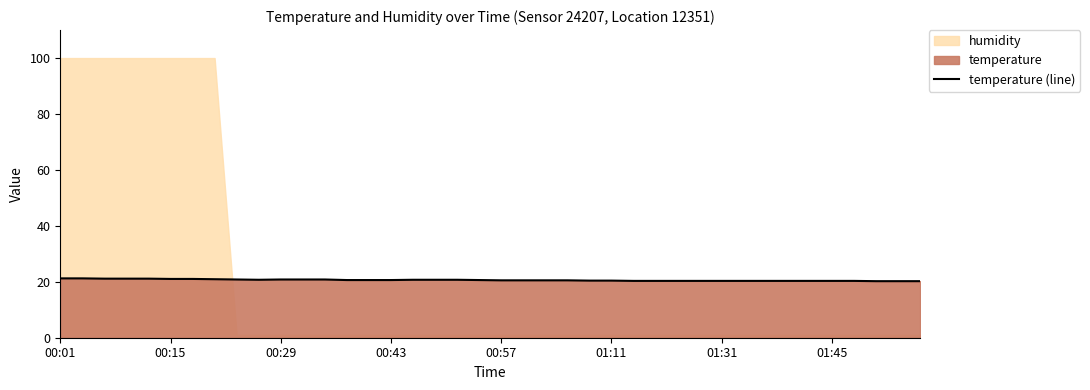

Is it true that temperature (line) equals 12.6 at 00:57?

False